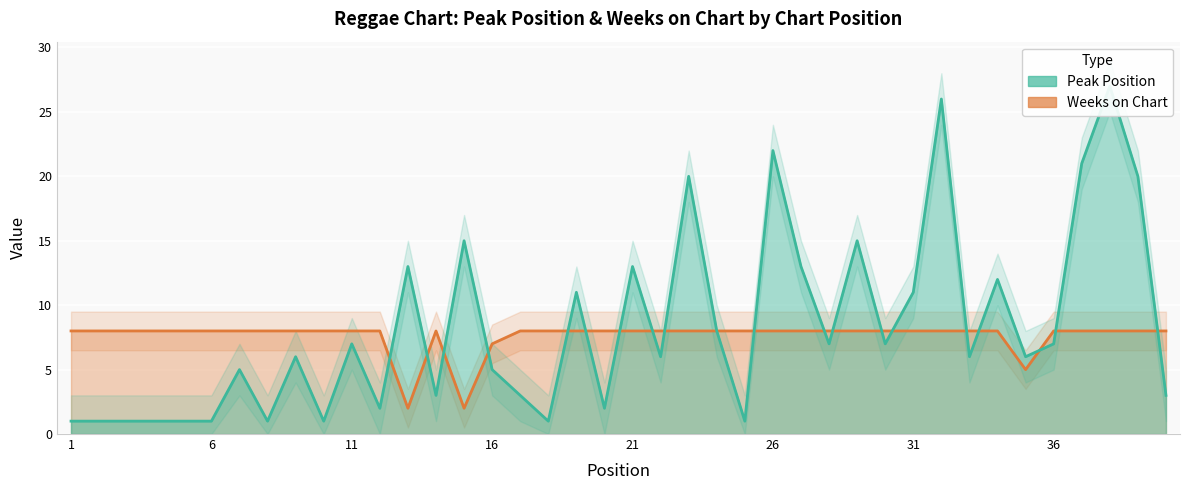

What is the spread (max minus min) of values at 19?

3